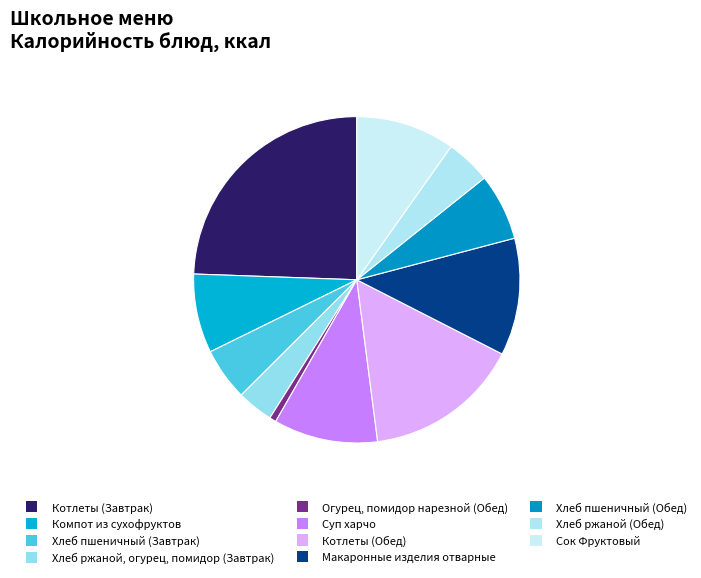

Combined, do Хлеб пшеничный (Завтрак) and Суп харчо account for over 50%?

No